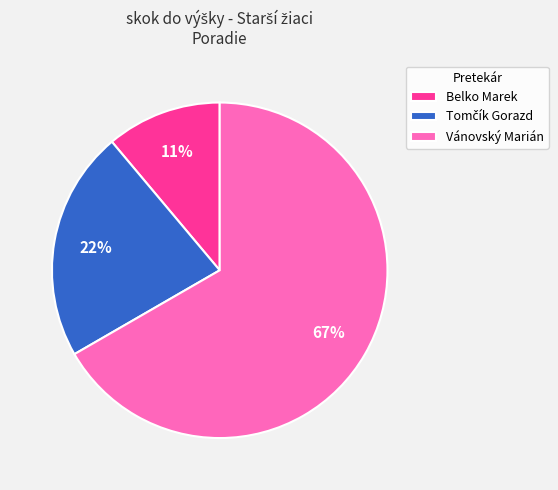

What percentage is the Vánovský Marián slice, to the nearest percent?

67%